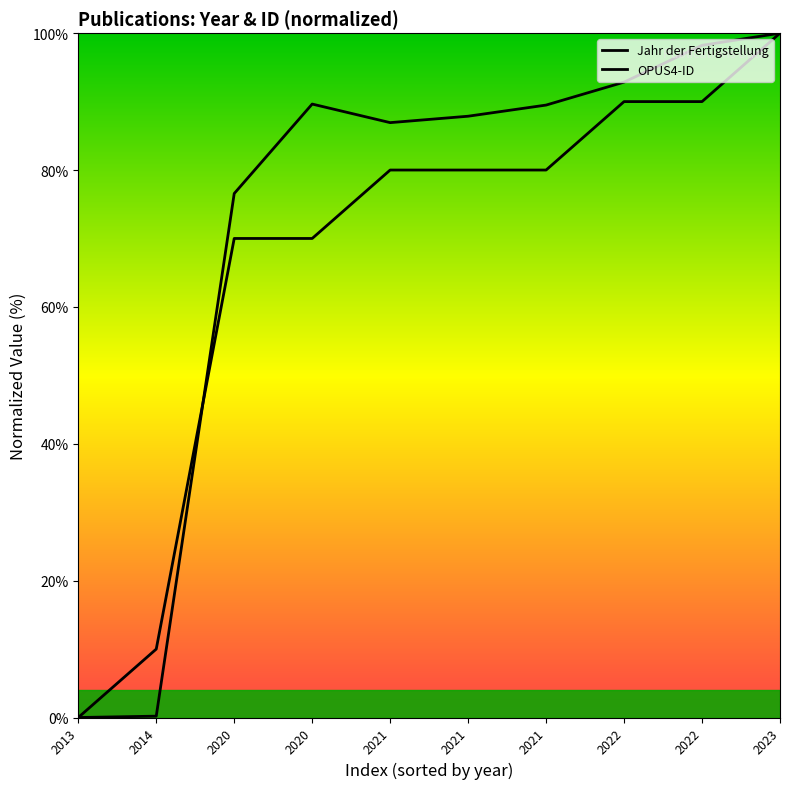

Reading right to left, list all the values displayed in this chart.

Jahr der Fertigstellung: 2023=100.0	2022=90.0	2022=90.0	2021=80.0	2021=80.0	2021=80.0	2020=70.0	2020=70.0	2014=10.0	2013=0.0
OPUS4-ID: 2023=100.0	2022=98.2	2022=92.8	2021=89.5	2021=87.9	2021=86.9	2020=89.6	2020=76.6	2014=0.2	2013=0.0